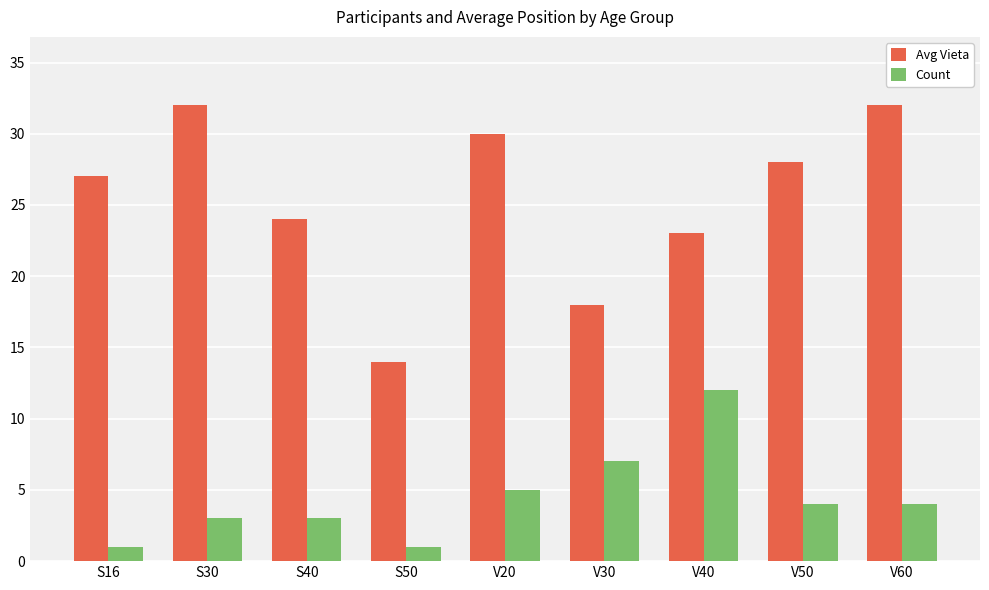

Rank the series by their maximum value, from lowest to highest.

Count, Avg Vieta